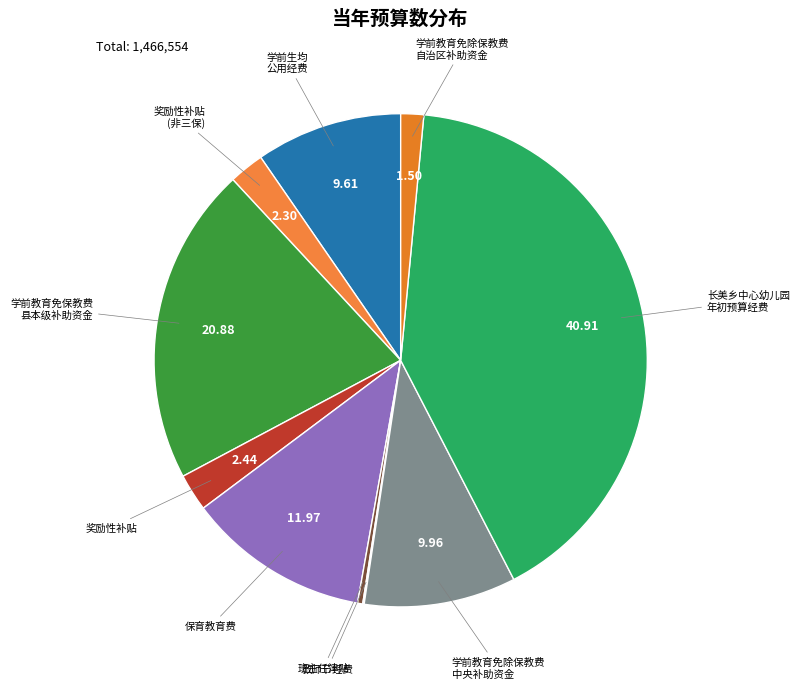

Is there any slice that represents more than half of the pie?

No